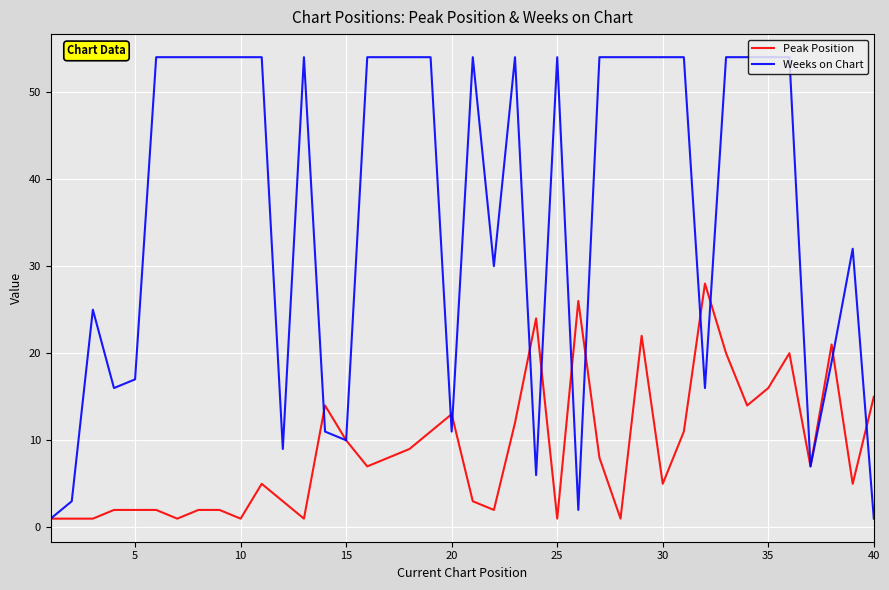

Which series has the largest range (max minus min)?

Weeks on Chart